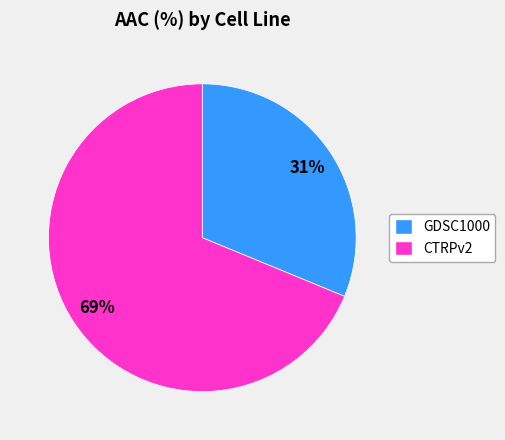

Which has a higher value, GDSC1000 or CTRPv2?

CTRPv2